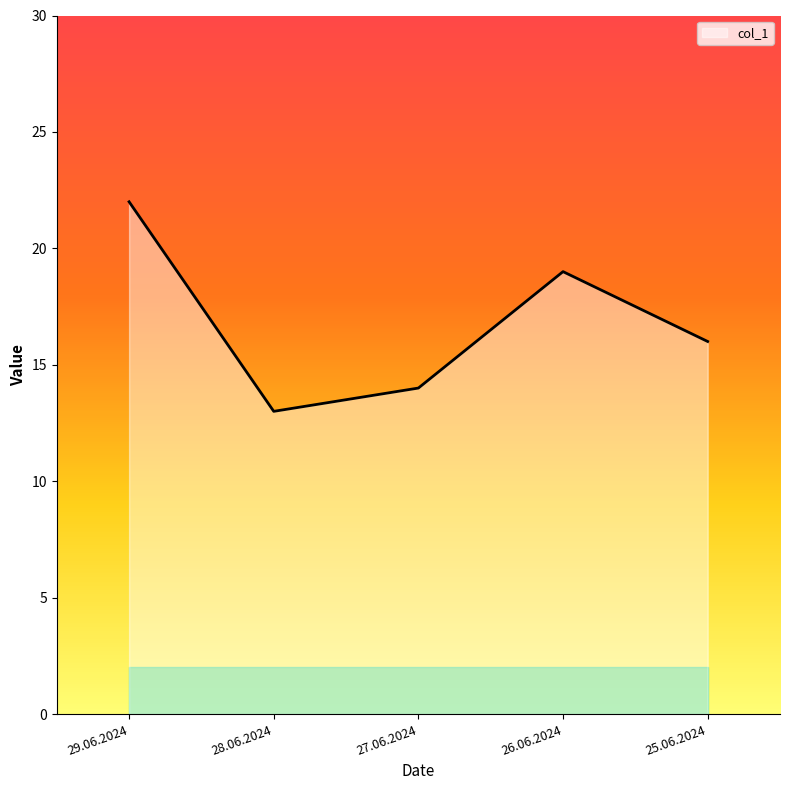

What is the difference between the values at 25.06.2024 and 29.06.2024?

6